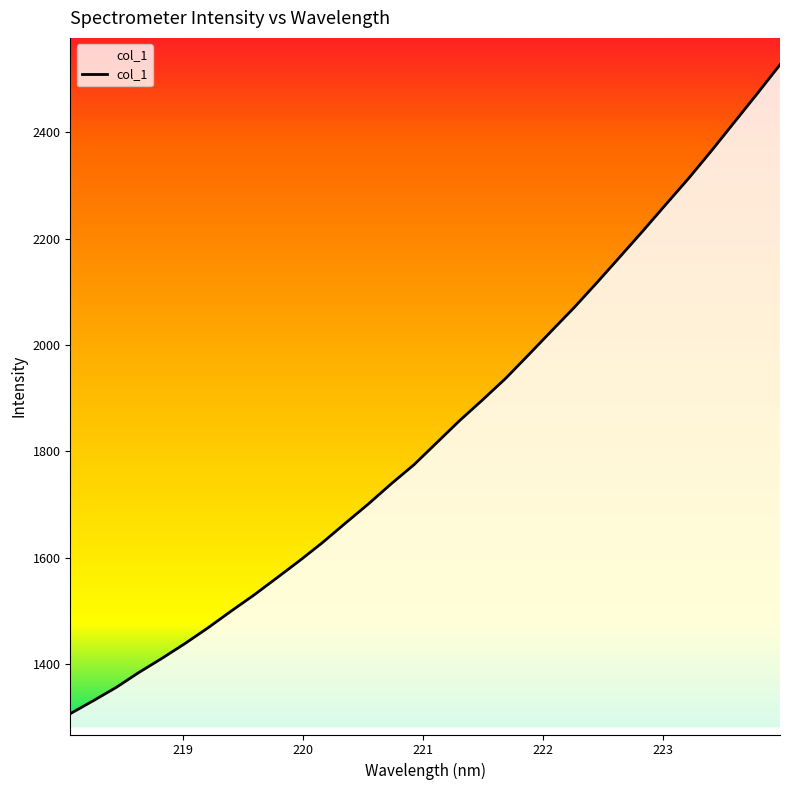

What is the difference between the maximum and minimum values?

1221.2